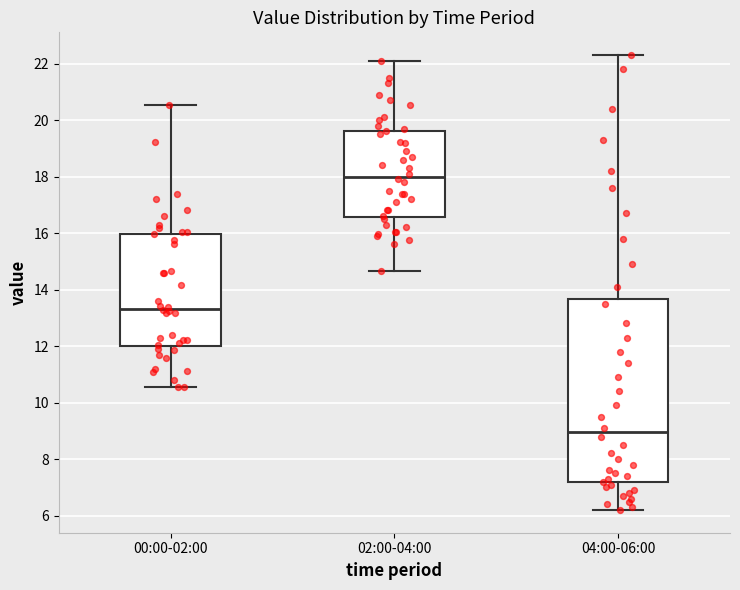

Reading left to right, transcribe this box plot: for each box, give where its median line is, the range the box spans, and where its two whiskers end, as read against the y-axis. The values are not printed on the chart, so give them approximately, as read against the axis.

00:00-02:00: median 13.4, box 12.0 to 16.0, whiskers 10.6 to 20.6
02:00-04:00: median 18.0, box 16.6 to 19.6, whiskers 14.6 to 22.2
04:00-06:00: median 9.0, box 7.2 to 13.6, whiskers 6.2 to 22.4